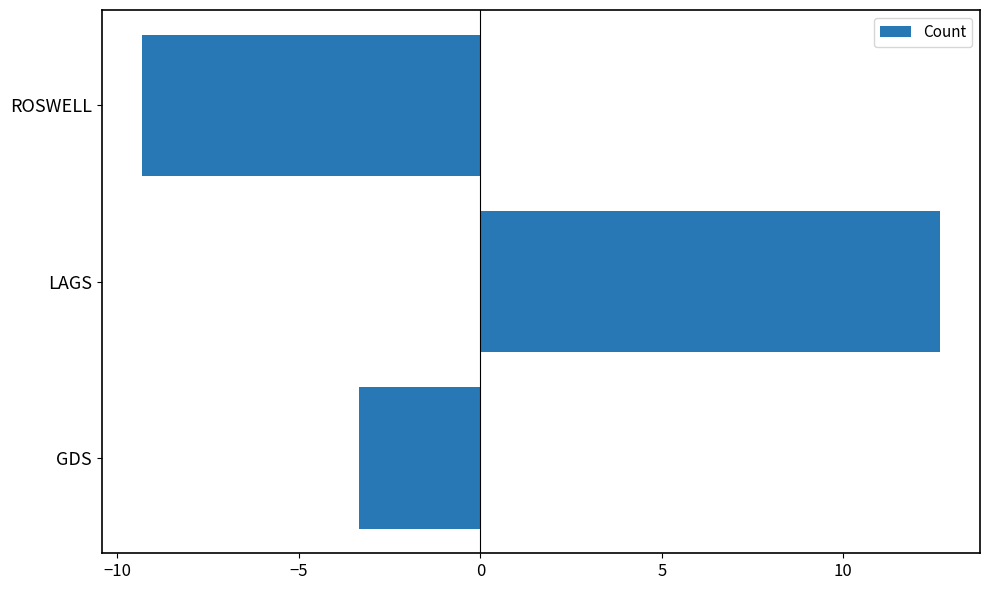

Between ROSWELL and GDS, which is larger?

GDS